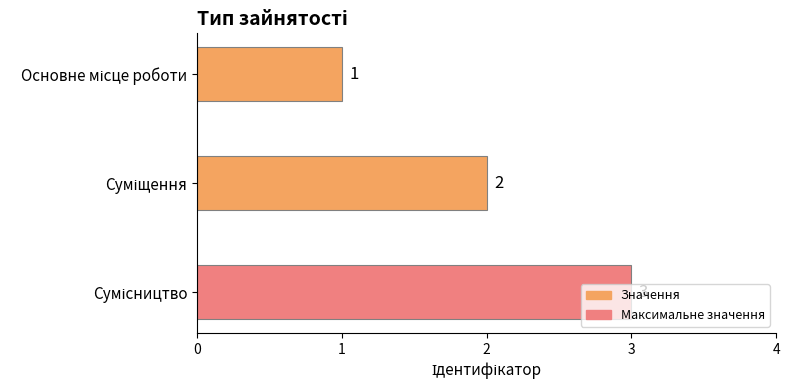

Count the values in the range 1 to 3.

3